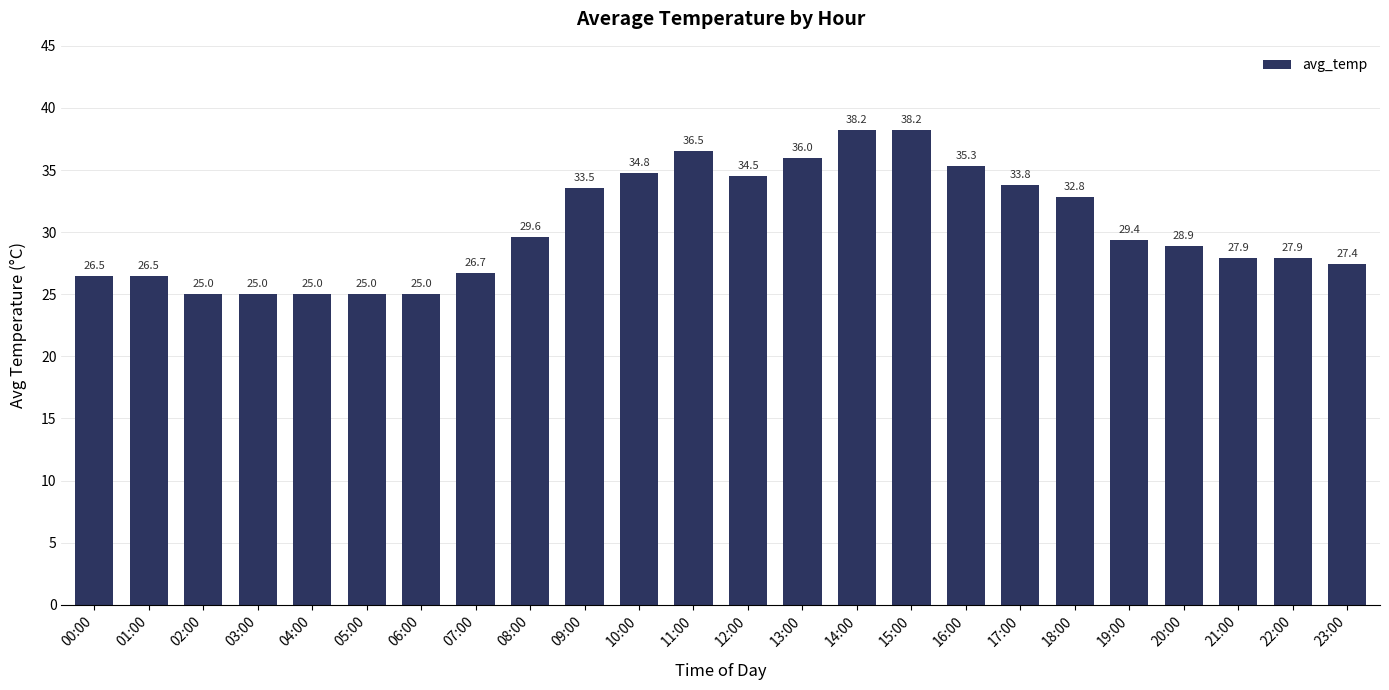

What is the difference between the second highest and minimum values?

13.2